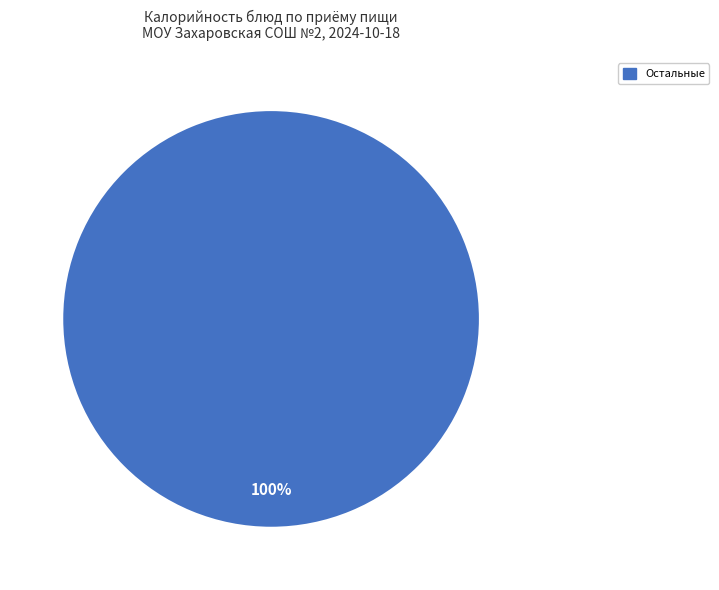

How many slices are in this pie chart?

1